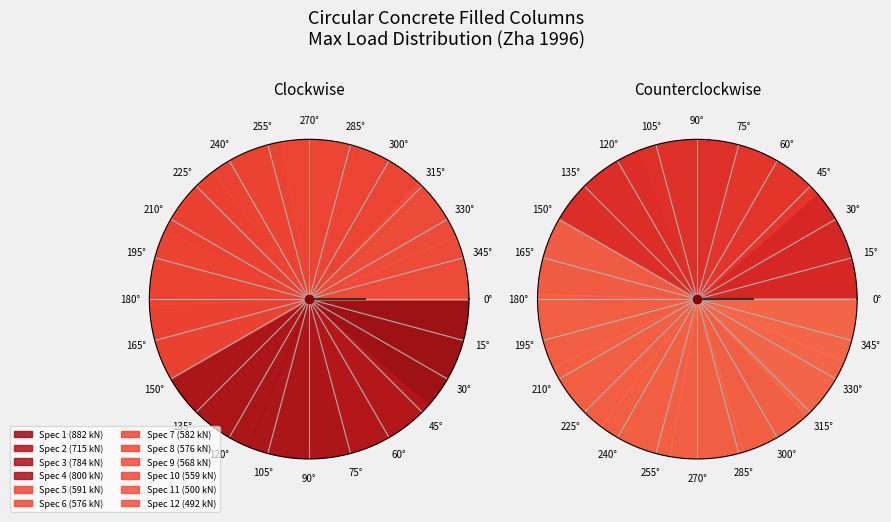

The 6 slice represents 13% of the pie. True or false?

False